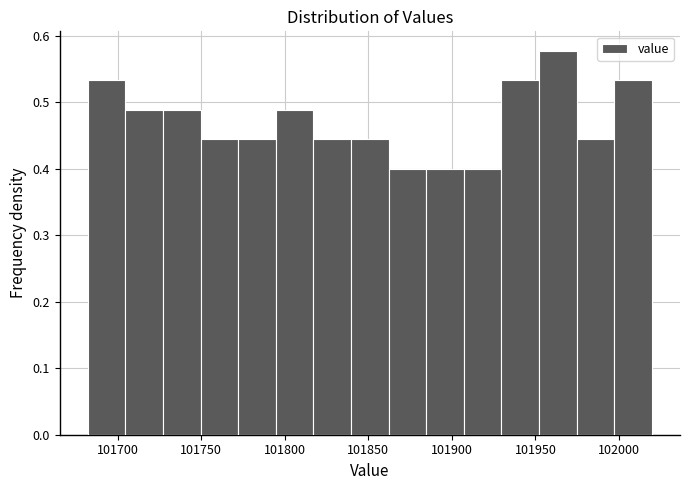

Reading left to right, transcribe this chart: for each bar, give the range it covers on the x-axis and its height. Neither the bar edges nor the heights are printed on the chart, so give them approximately, as read against the axes.

101680 to 101705: 0.53
101705 to 101725: 0.49
101725 to 101750: 0.49
101750 to 101770: 0.44
101770 to 101795: 0.44
101795 to 101815: 0.49
101815 to 101840: 0.44
101840 to 101860: 0.44
101860 to 101885: 0.40
101885 to 101905: 0.40
101905 to 101930: 0.40
101930 to 101950: 0.53
101950 to 101975: 0.58
101975 to 101995: 0.44
101995 to 102020: 0.53